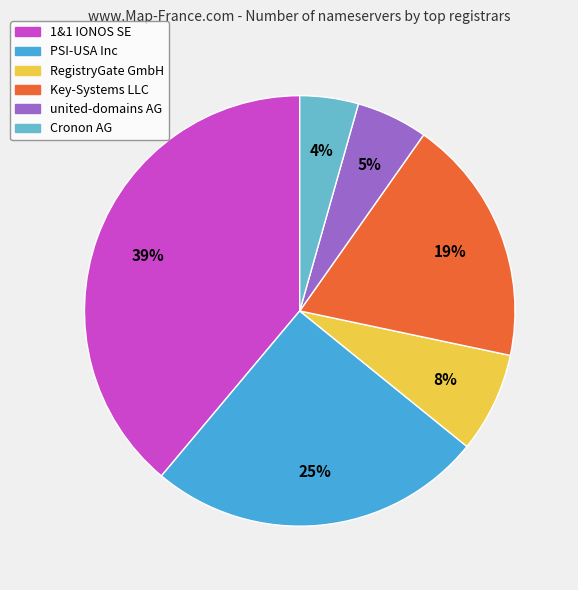

To the nearest percent, what is the difference between the largest and smallest slice percentages?

35%